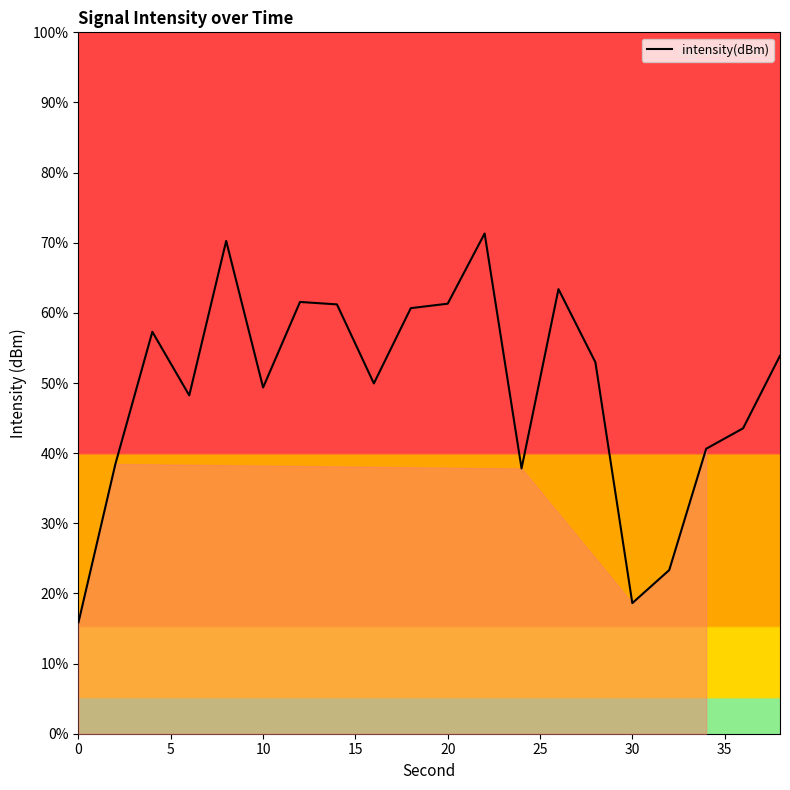

Count the number of data series in this chart.

1